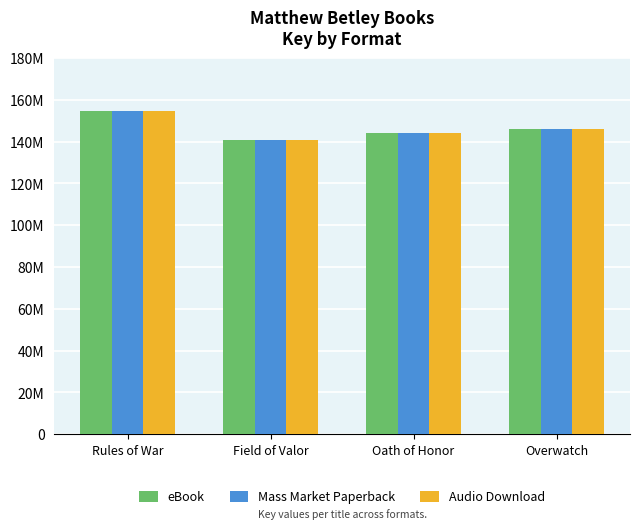

Does the chart contain stacked bars?

No